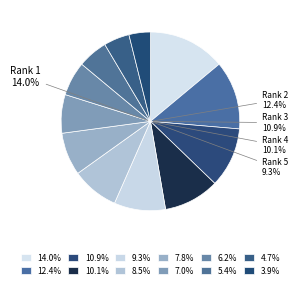

To the nearest percent, what percentage of the pie is Bouillon Jack and Chatelain Mathieu?

9%